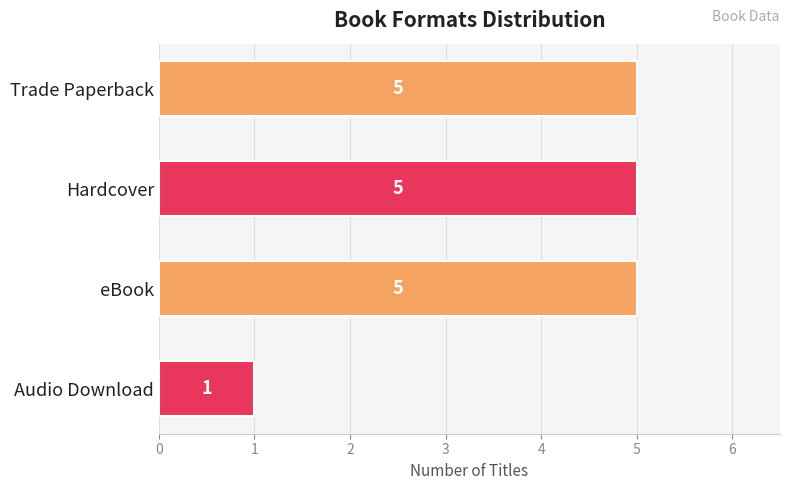

How many data points are less than 5?

1